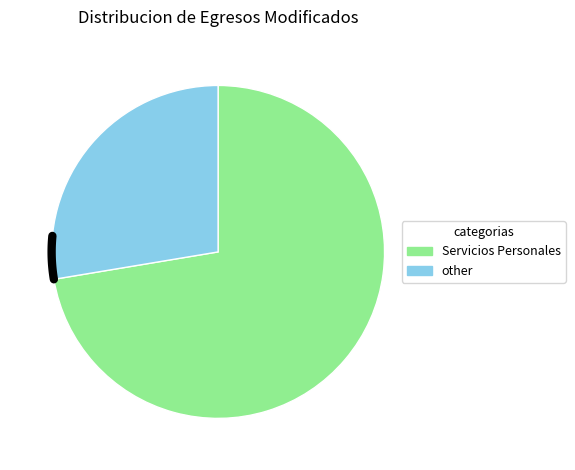

Is there any slice that represents more than half of the pie?

Yes